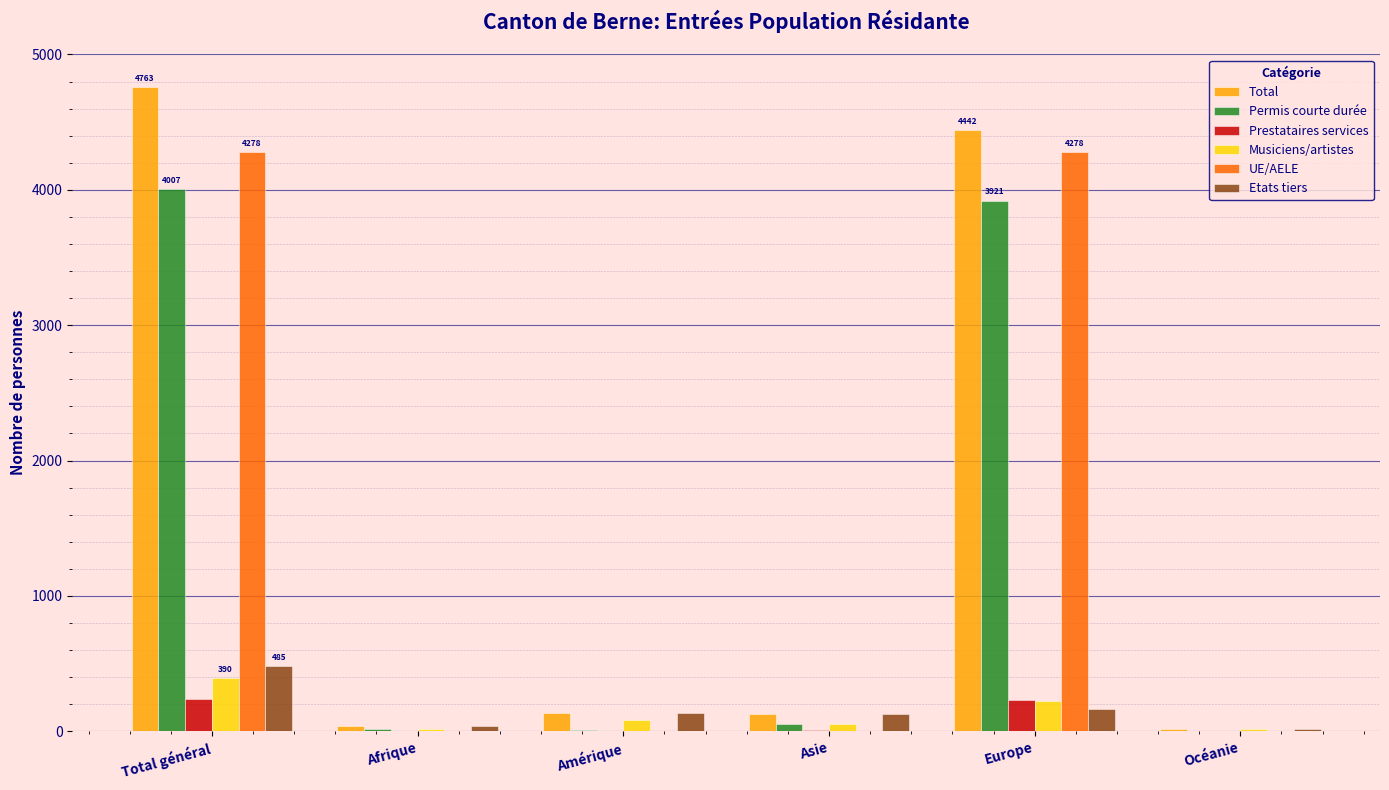

How many categories are shown in the chart?

6